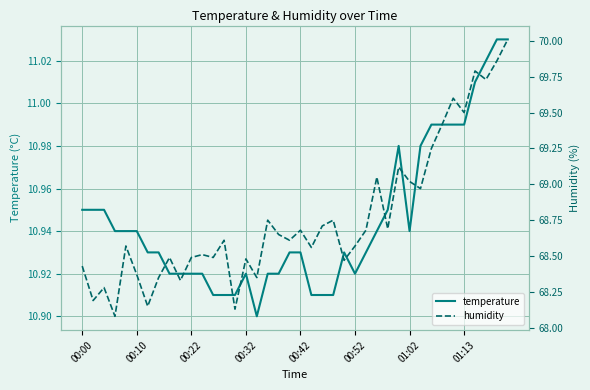

Which series has the largest total across all categories?

humidity